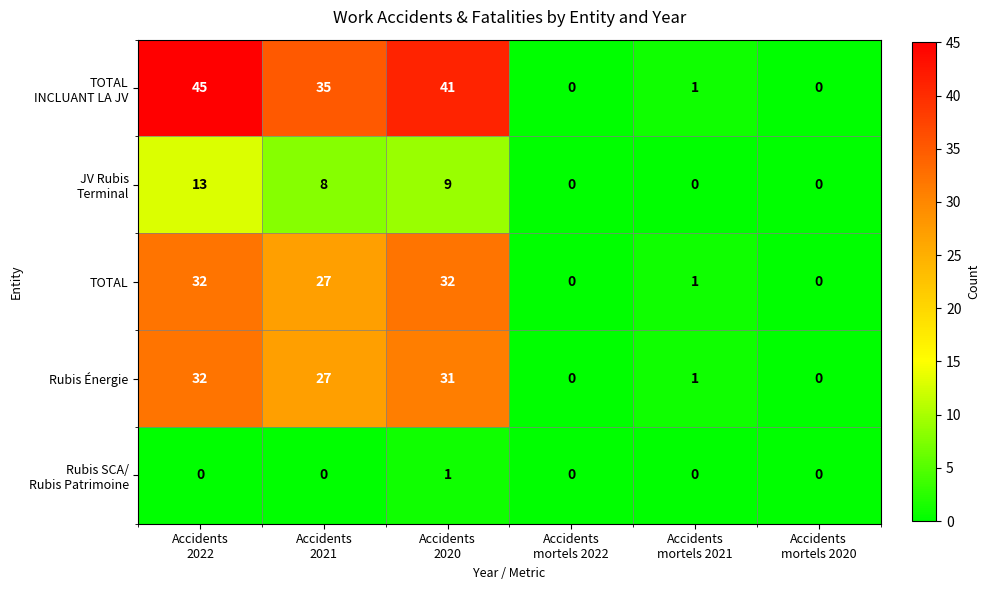

What is the difference between the maximum and minimum values in the TOTAL series?

32